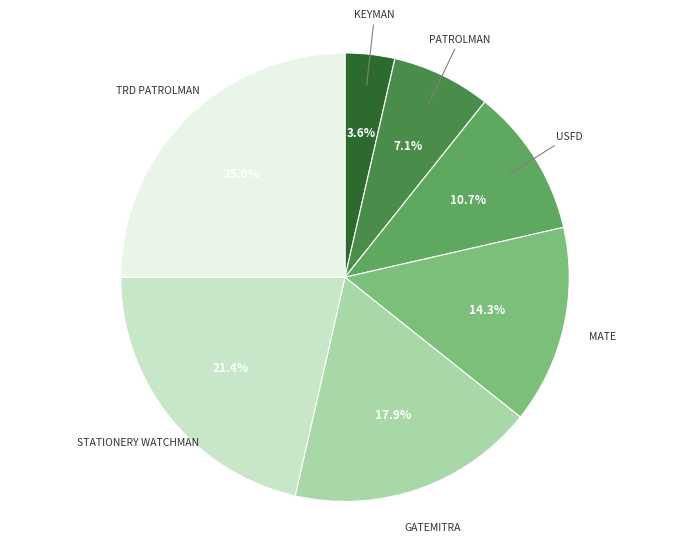

Is TRD PATROLMAN the majority of the pie?

No